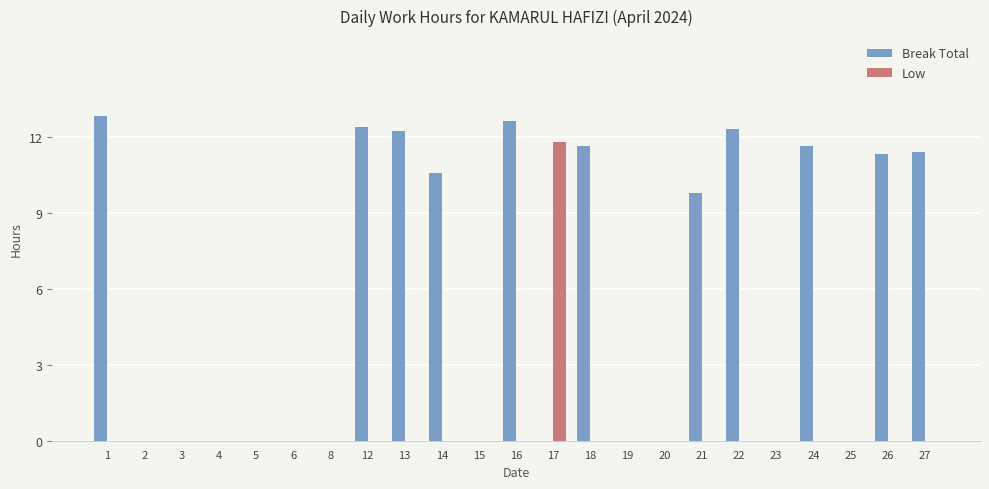

Is it true that Low equals 4.1 at 19?

False